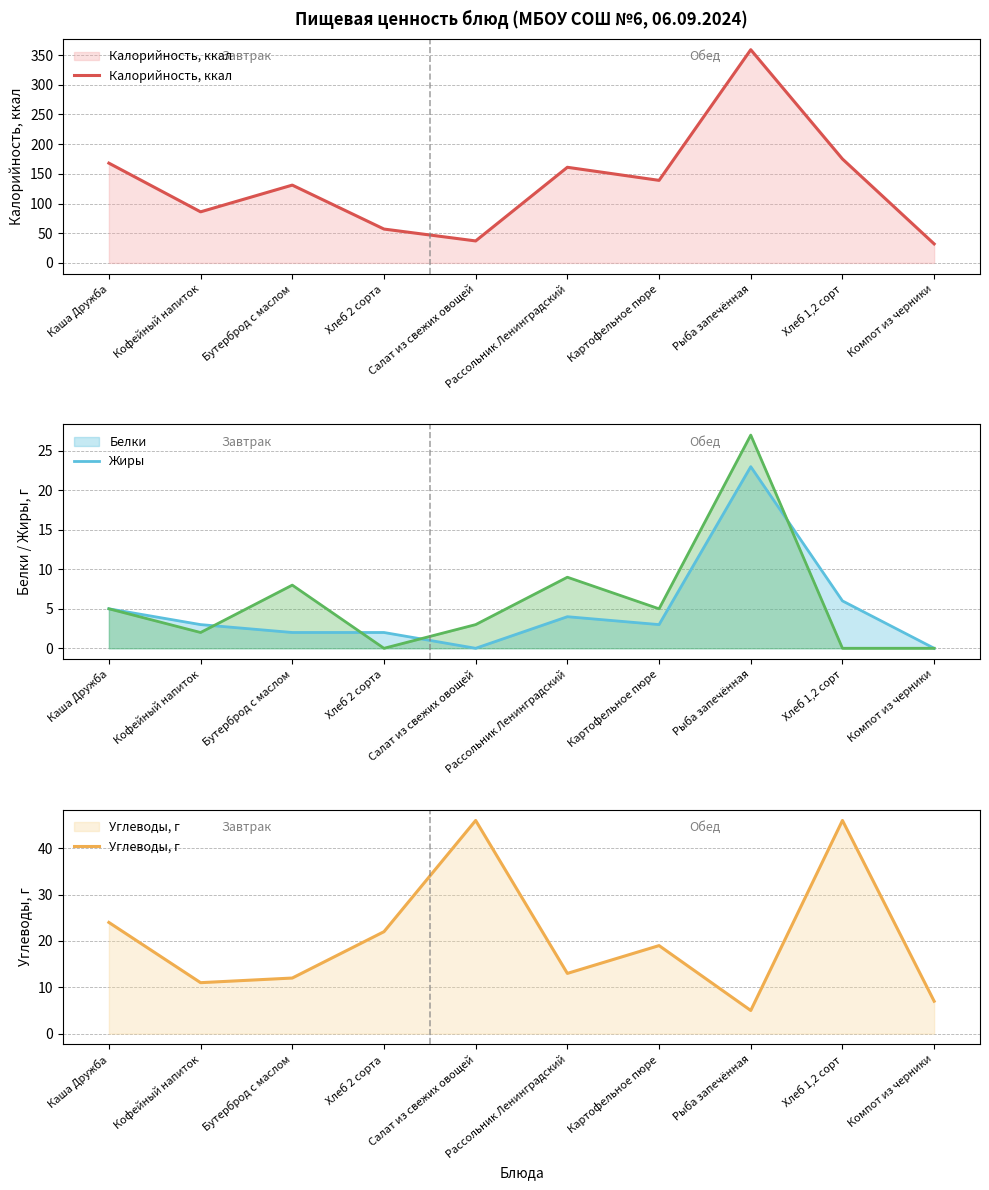

Read the Углеводы, г value at Каша Дружба, to the nearest 10.

20